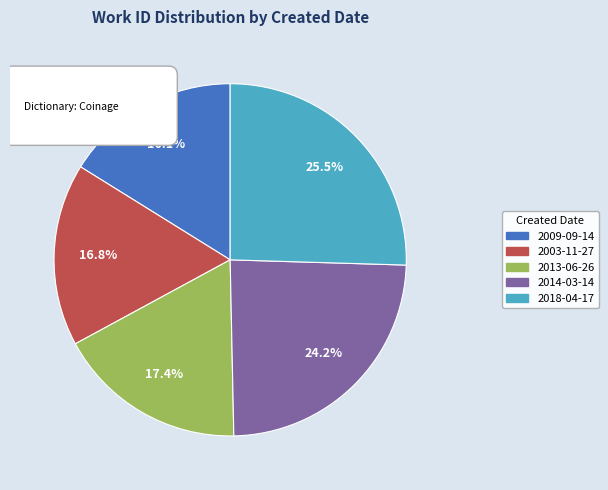

To the nearest percent, what is the difference between the largest and smallest slice percentages?

9%